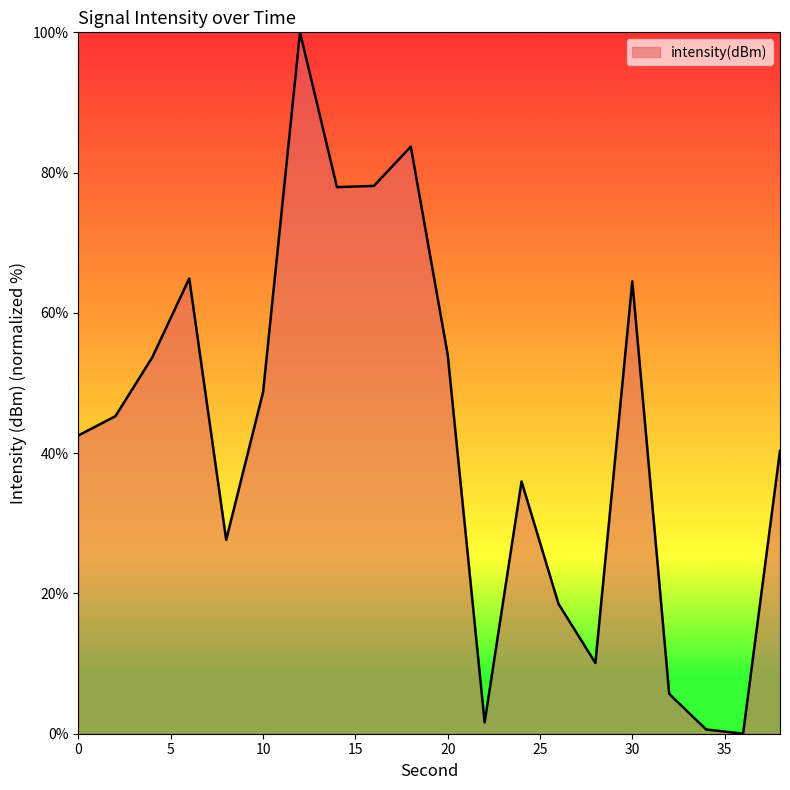

What is the greatest value displayed?

100.0